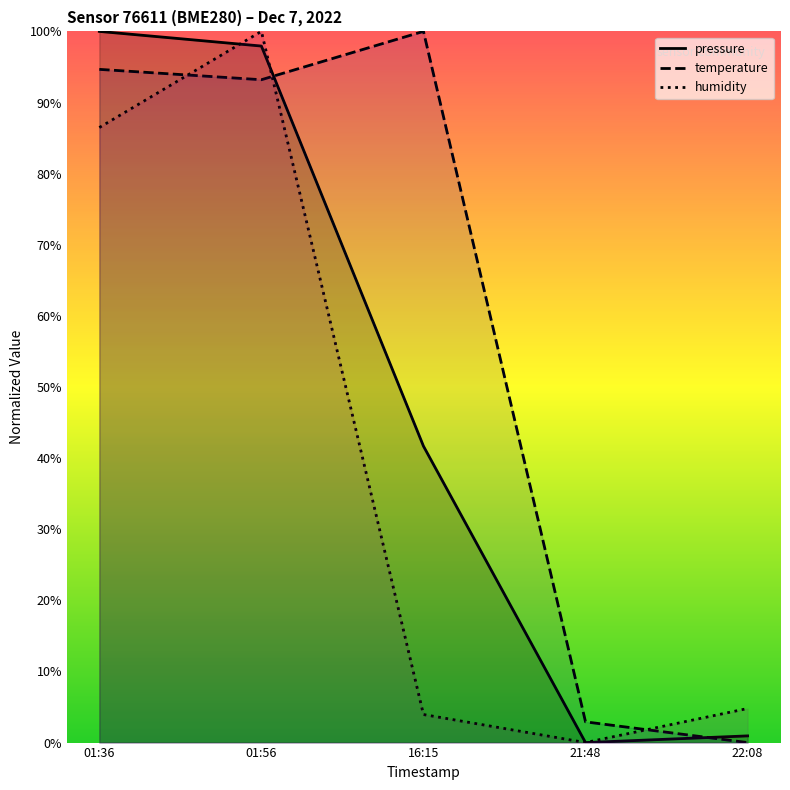

Which label corresponds to the smallest value in the chart?

21:48